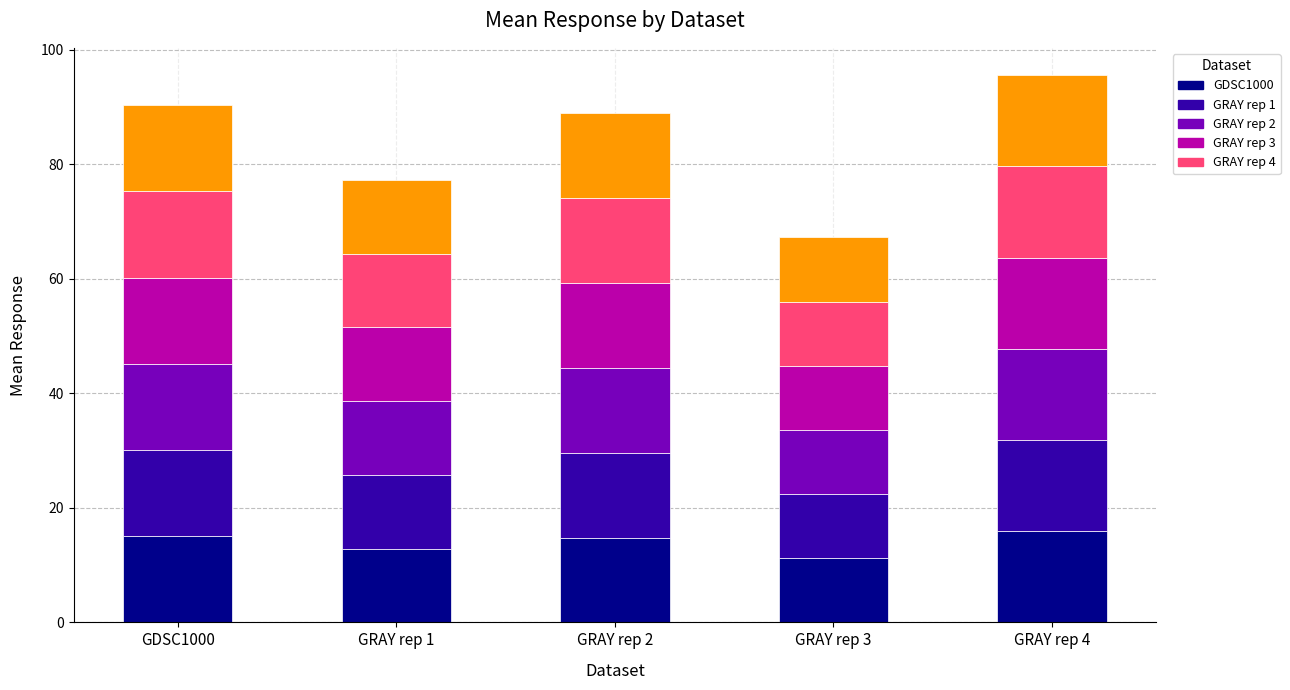

Does the chart contain any negative values?

No